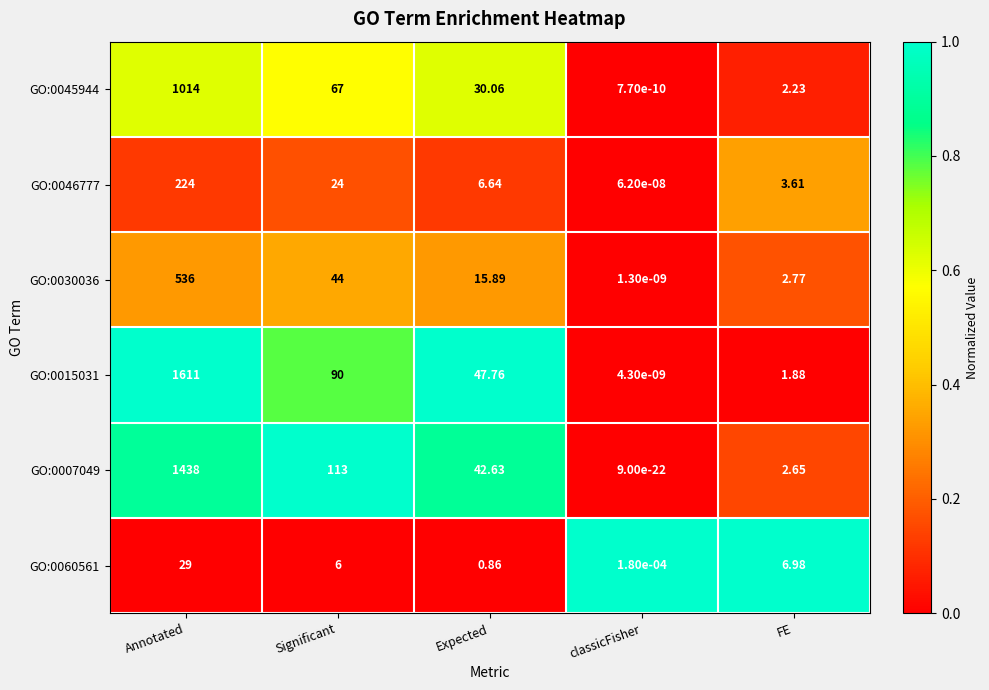

Which category has the lowest value across all series?

classicFisher